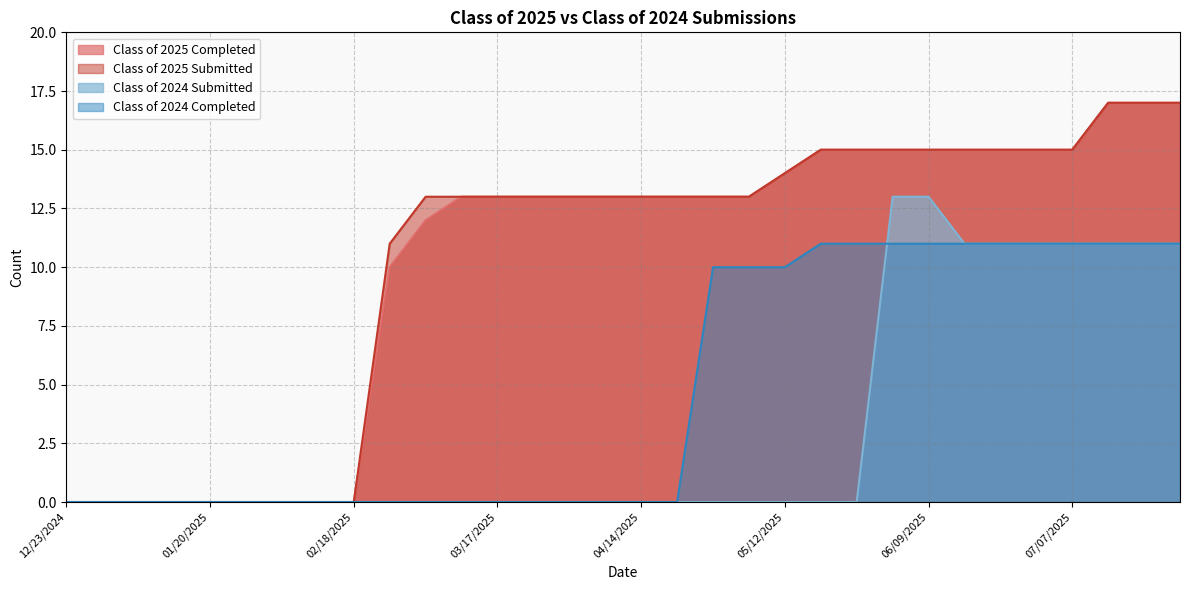

What is the highest value of the Class of 2025 Submitted series?

17